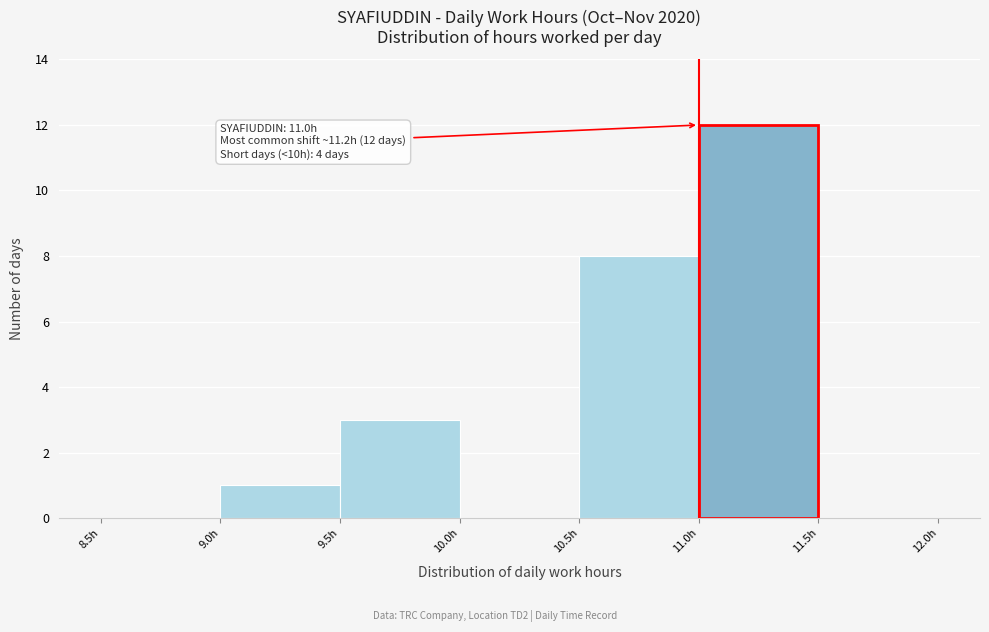

Over which range of the x-axis is the bar tallest?

11.0 to 11.5